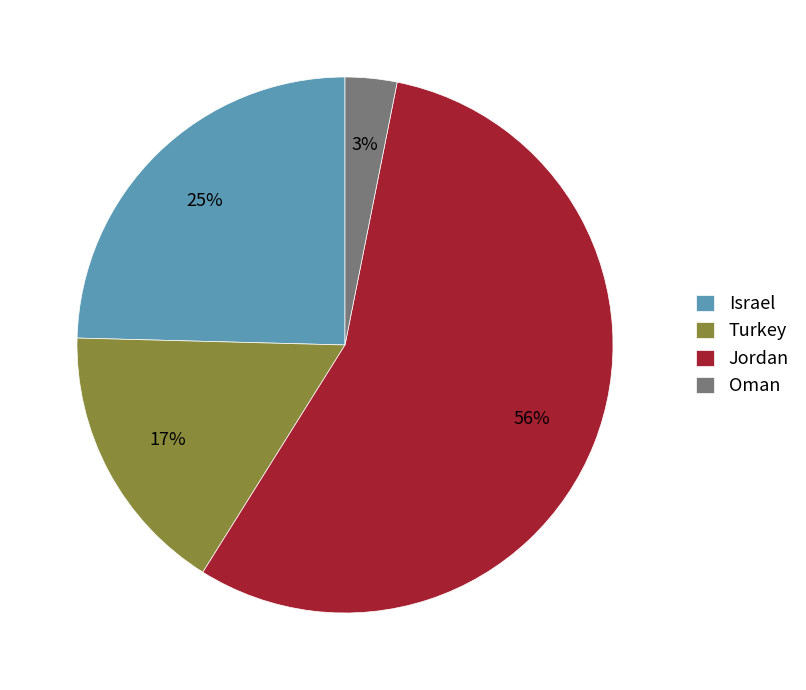

Is the sum of Turkey and Israel greater than half?

No